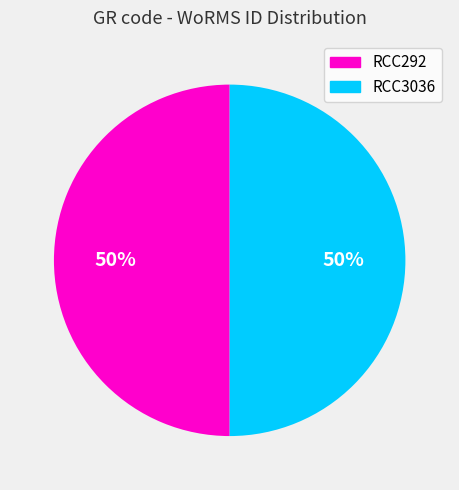

How many slices are in this pie chart?

2